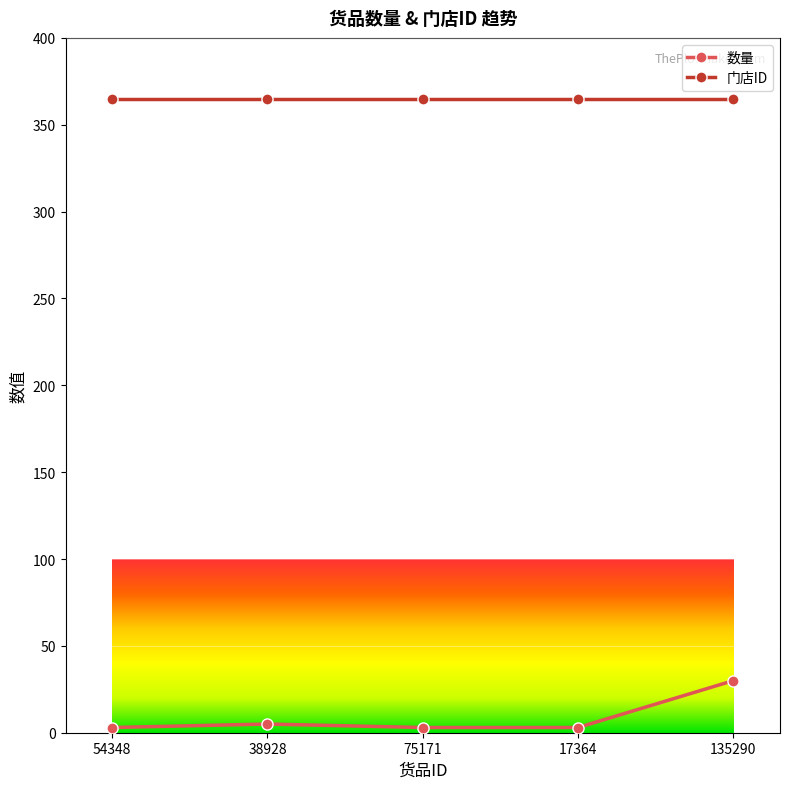

Rank the series by their average value, from lowest to highest.

数量, 门店ID